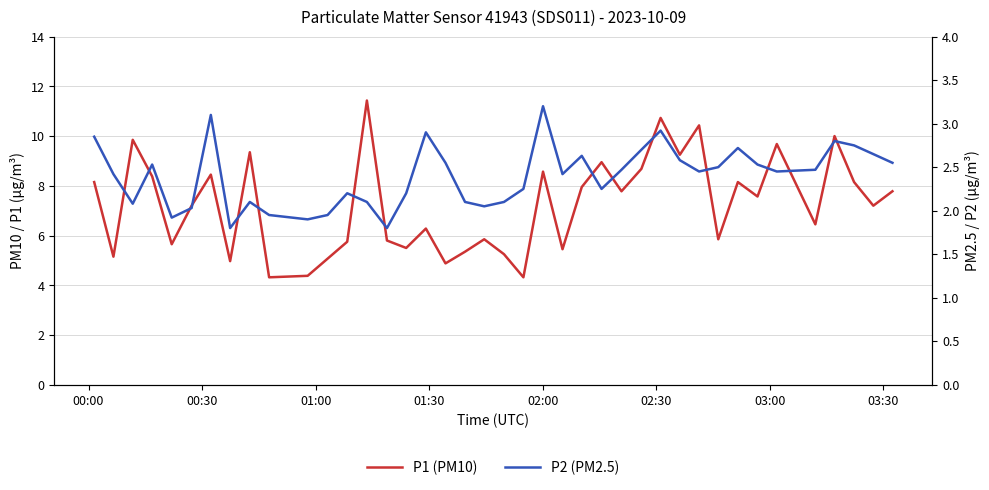

What are all the series names shown in the legend?

P1 (PM10), P2 (PM2.5)